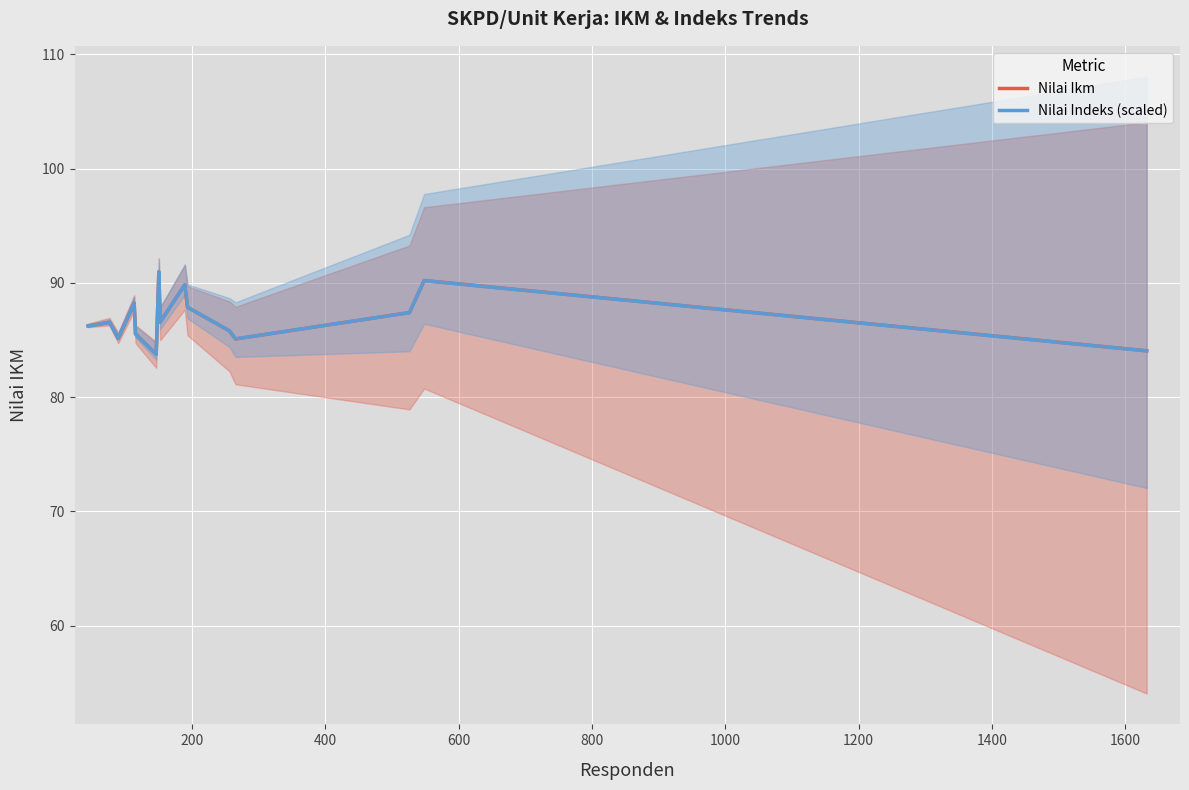

True or false: Nilai Ikm has more than 0 interior local peaks.

True